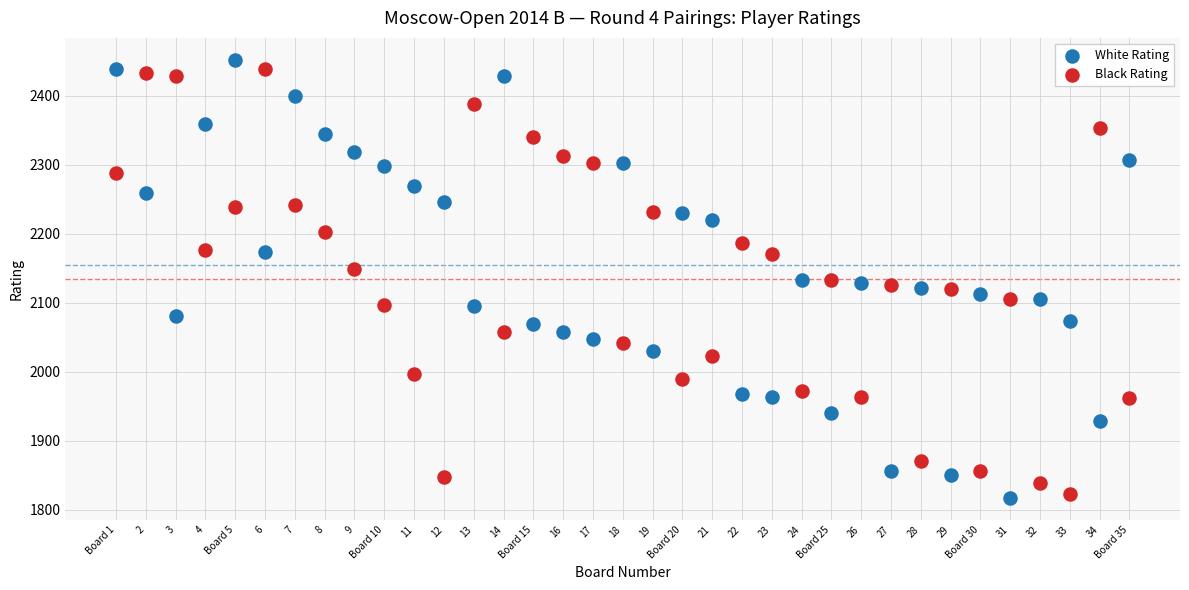

Which series has the widest spread of Y values?

White Rating